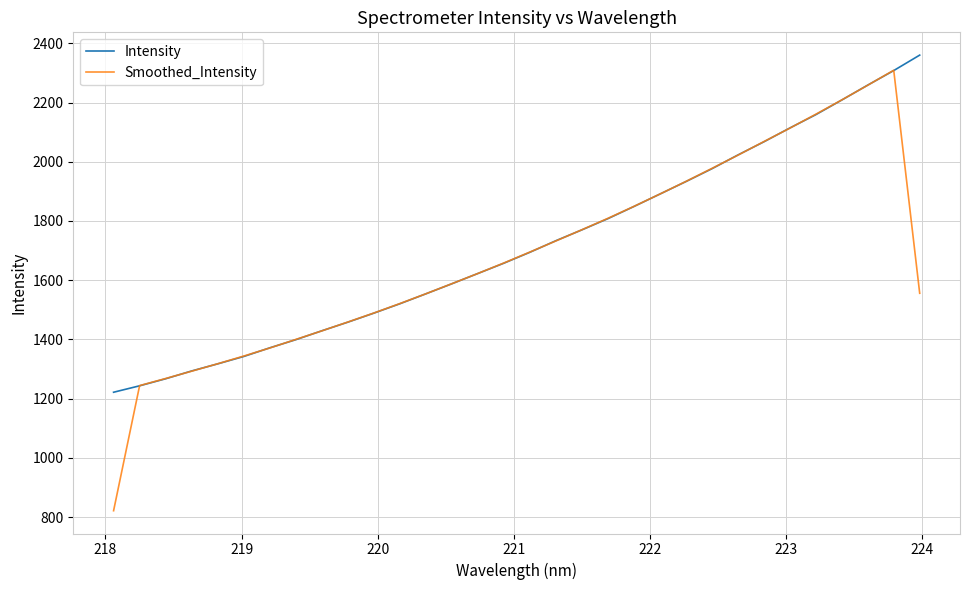

What is the smallest value displayed?

821.8